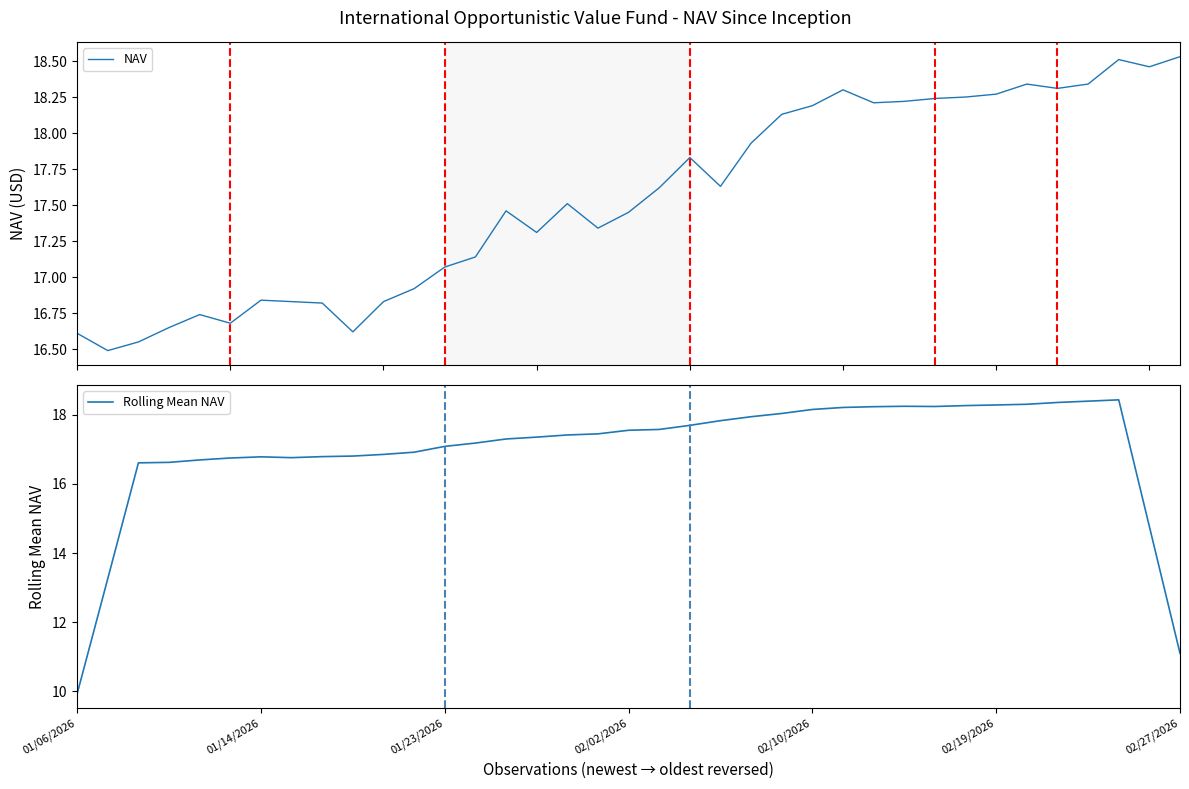

True or false: NAV and Rolling Mean NAV intersect in this chart.

True